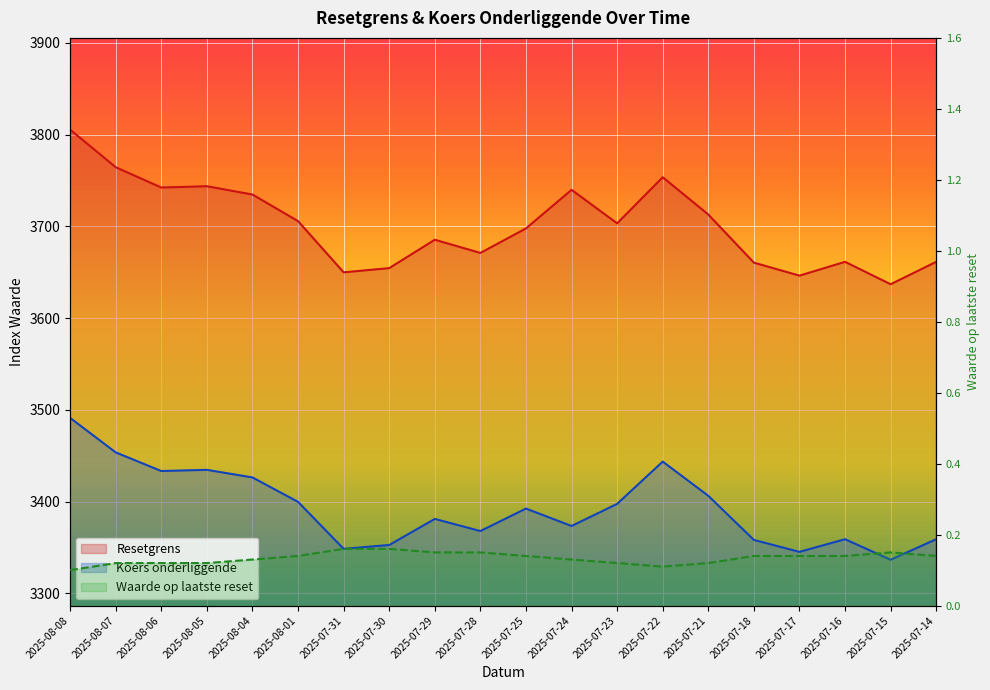

List the labels in order of Waarde op laatste reset value, largest first.

2025-07-31, 2025-07-30, 2025-07-29, 2025-07-28, 2025-07-15, 2025-08-01, 2025-07-25, 2025-07-18, 2025-07-17, 2025-07-16, 2025-07-14, 2025-08-04, 2025-07-24, 2025-08-07, 2025-08-06, 2025-08-05, 2025-07-23, 2025-07-21, 2025-07-22, 2025-08-08